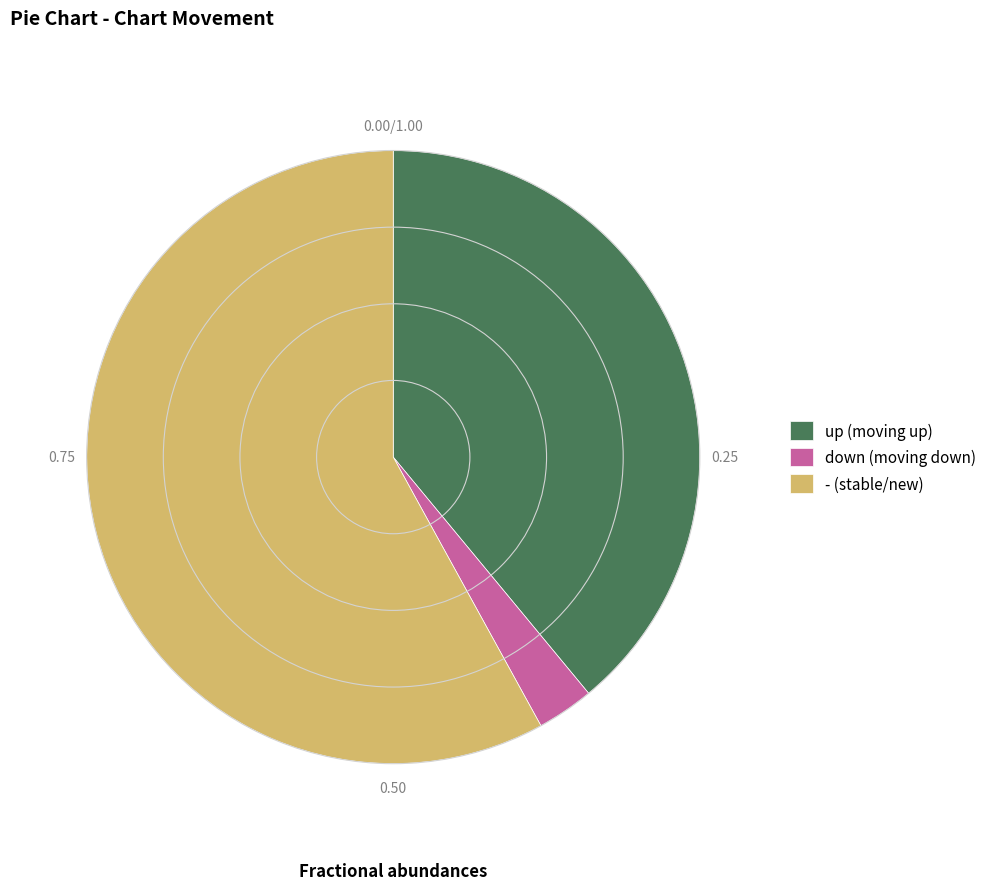

Is there a majority slice in this chart?

Yes